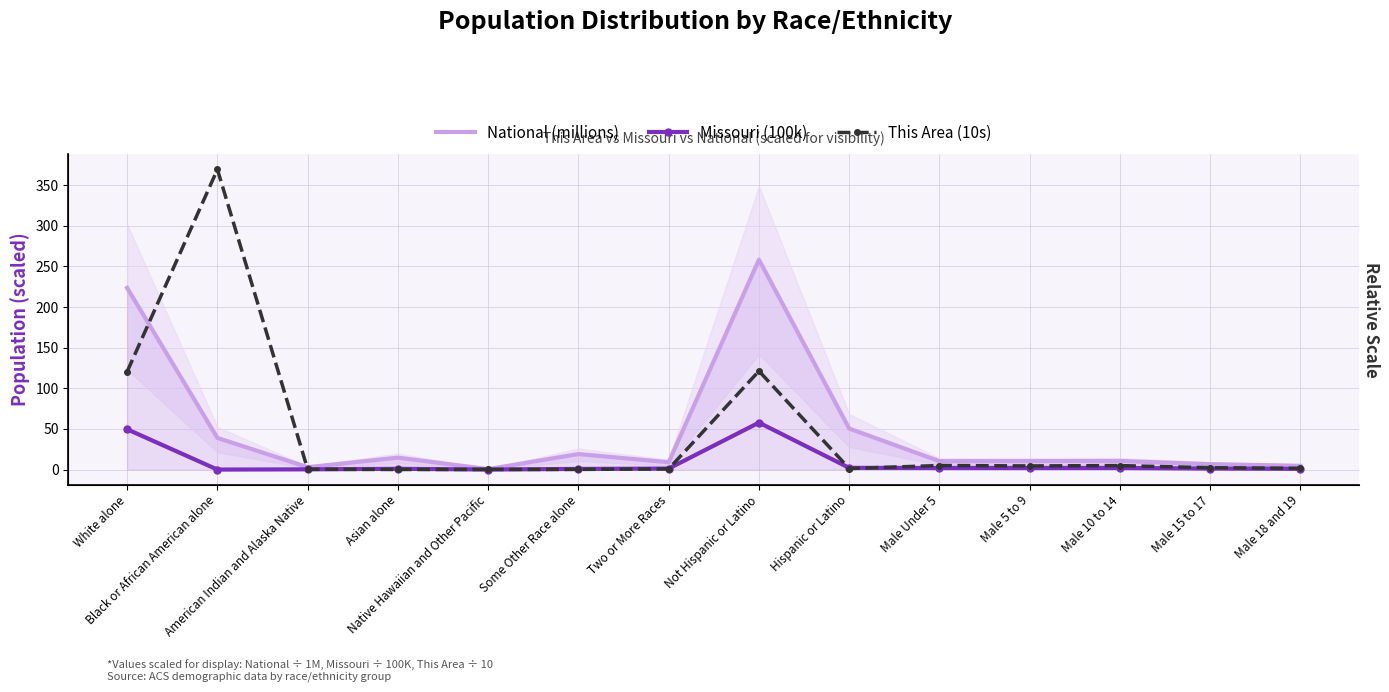

List the series in order of their peak value, highest first.

This Area (10s), National (millions), Missouri (100k)